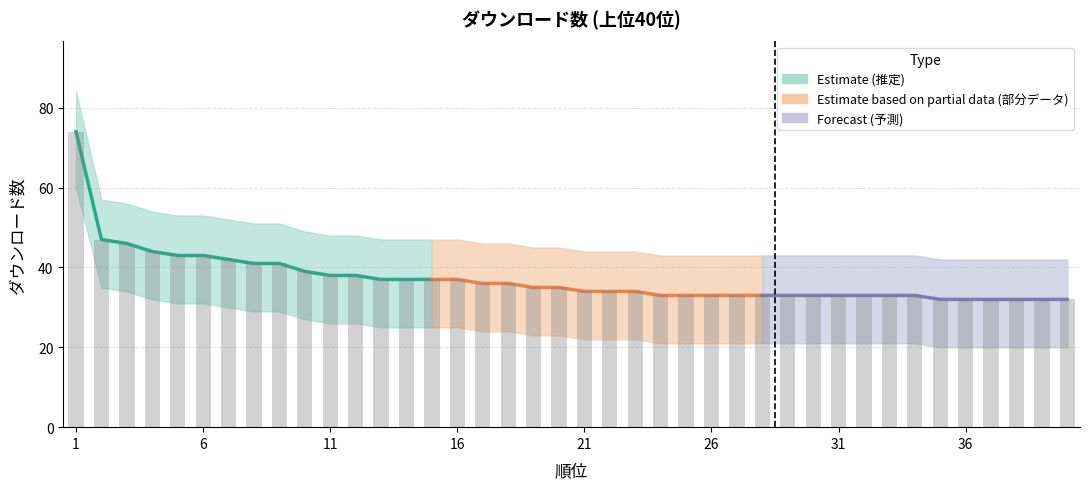

How many values in the lower_band series exceed 23?

18